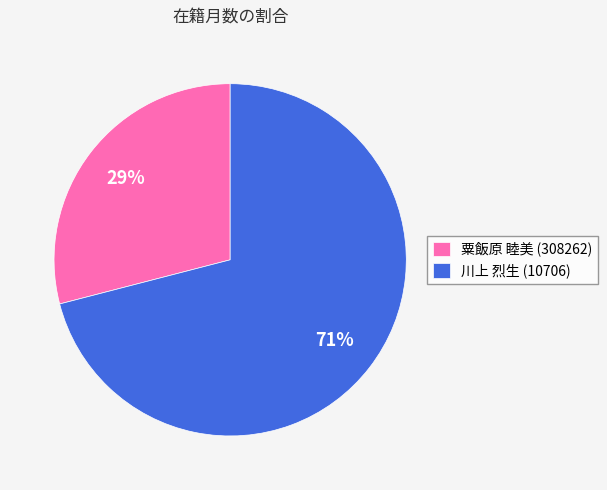

To the nearest percent, what portion does 川上 烈生 (10706) represent?

71%